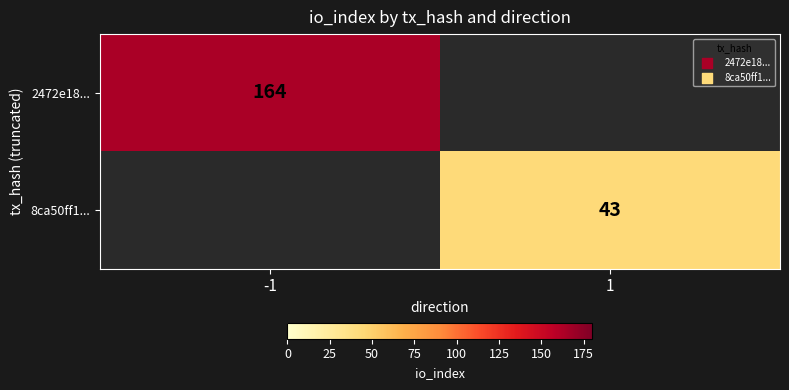

How many series are shown in this chart?

2